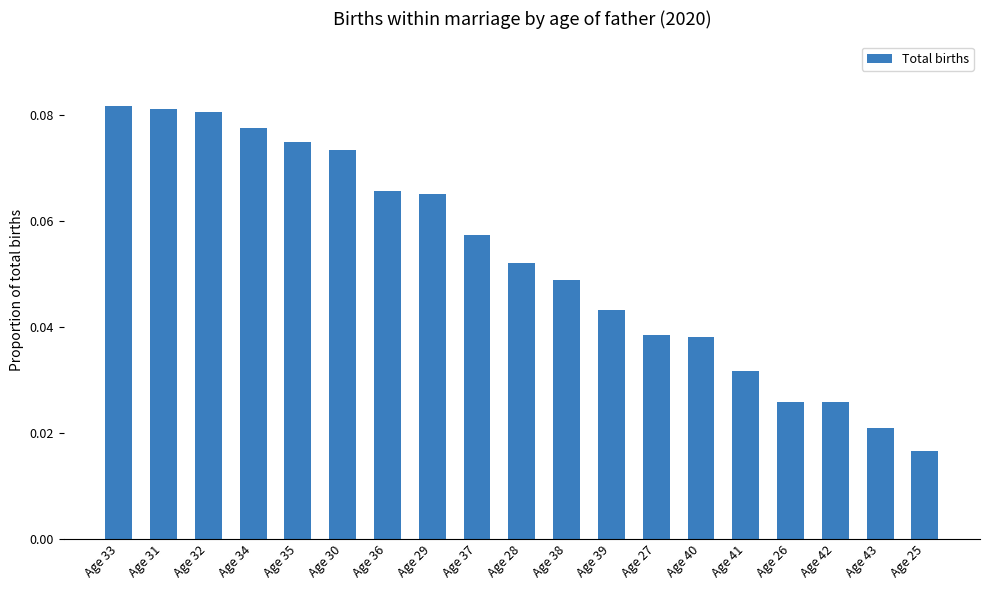

Where is the data nearest to the value 0?

Age 25